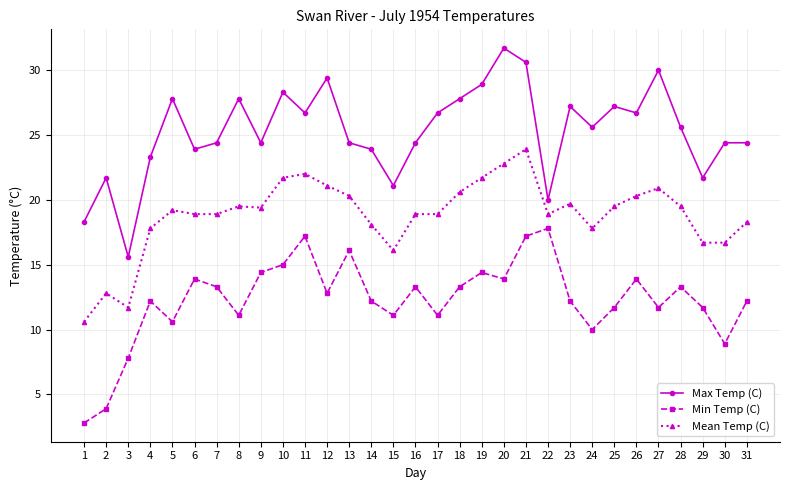

Between 6 and 13, which series saw the biggest shift?

Min Temp (C)